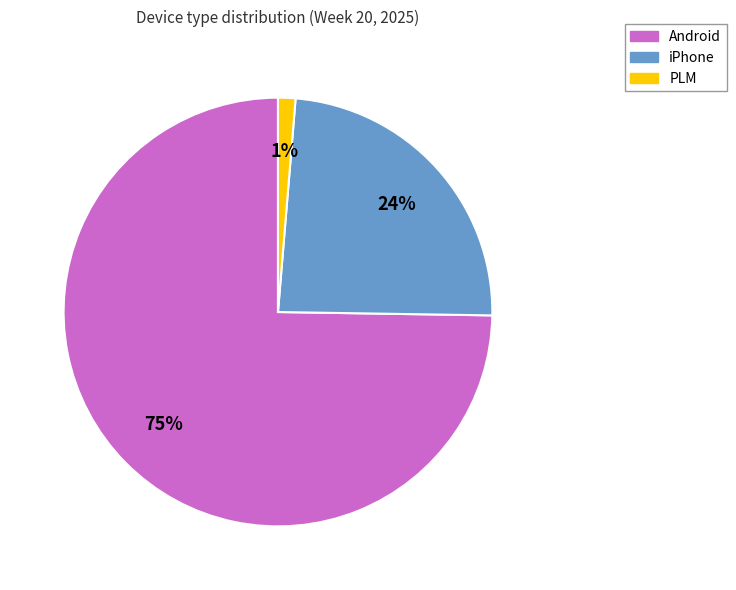

Which has a higher value, PLM or iPhone?

iPhone